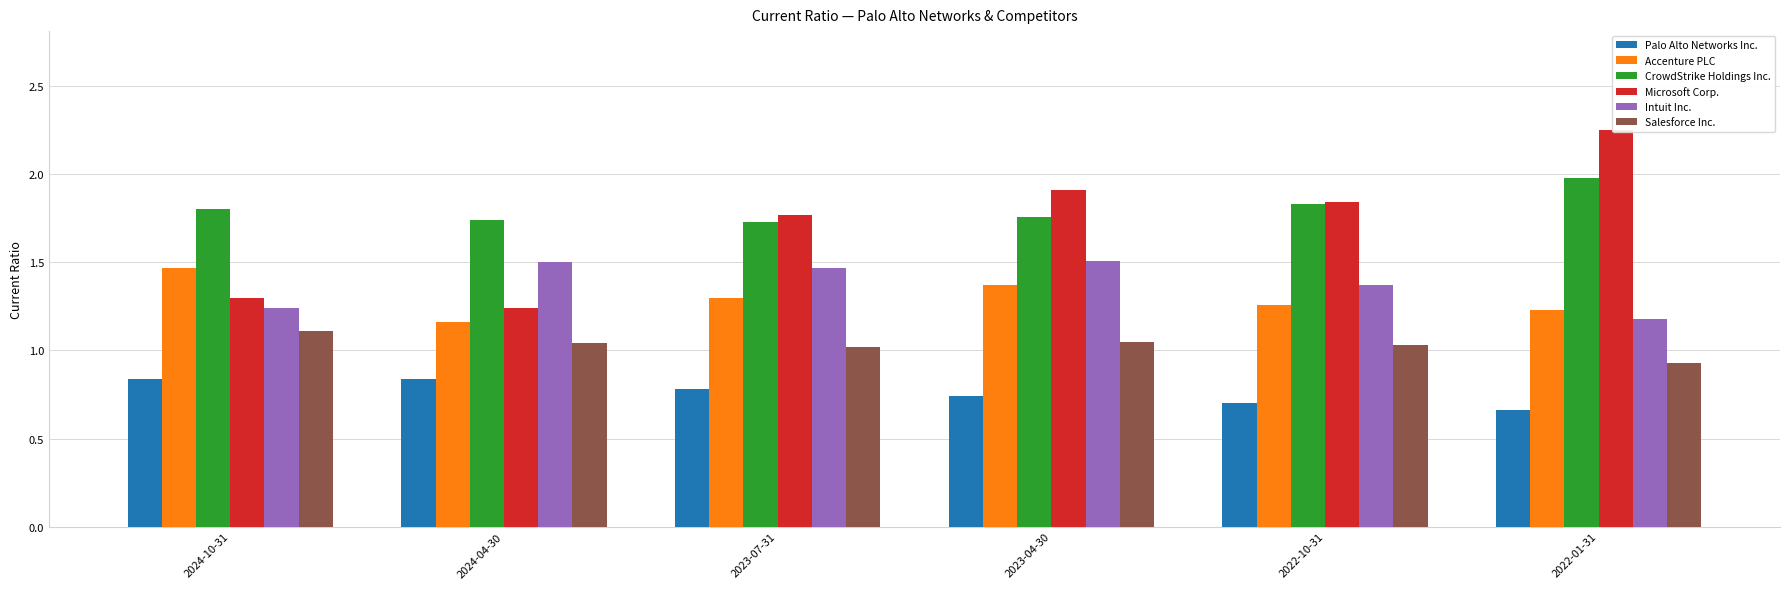

Are the bars grouped side by side (vs. stacked)?

Yes